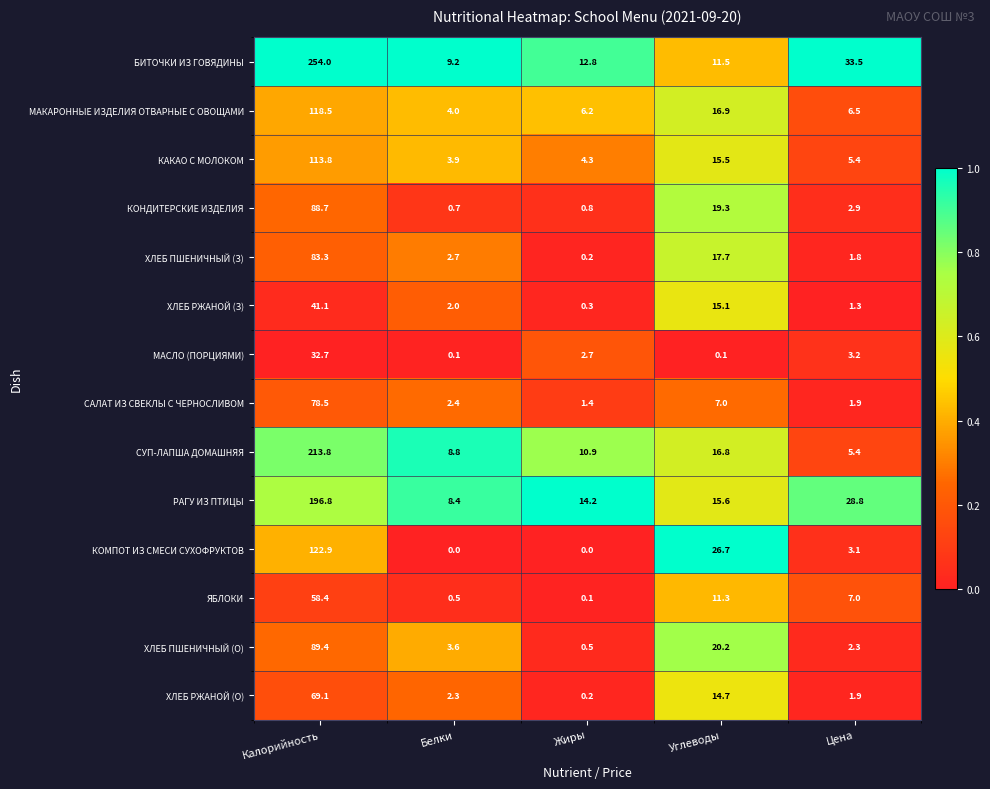

What is the sum of all ХЛЕБ РЖАНОЙ (О) values?

88.2